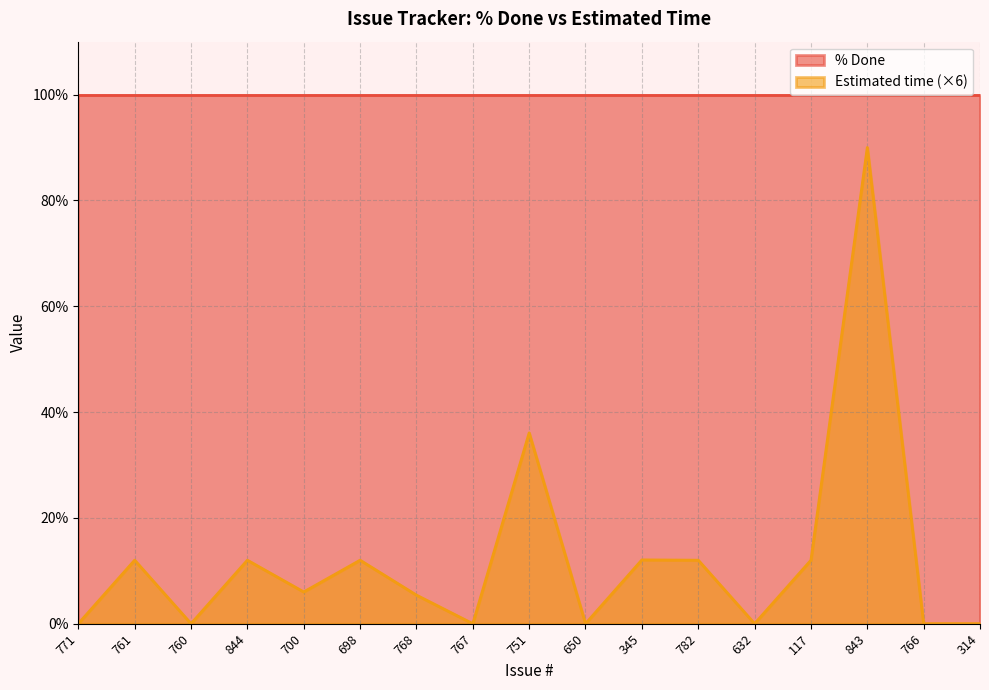

True or false: the data shows 36.1 at 751.

True